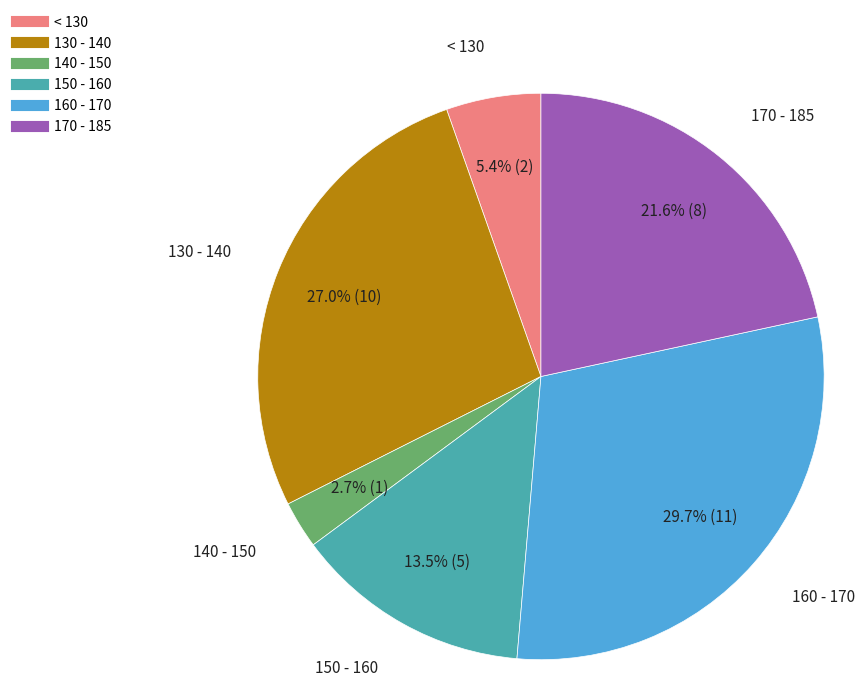

Count the number of slices in the pie.

6